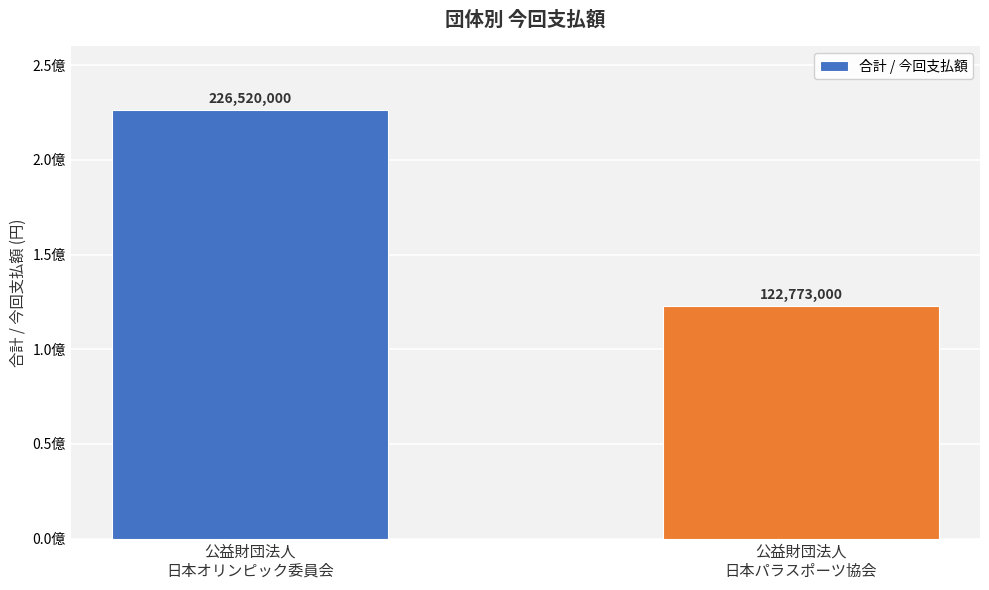

Count the values in the range 122773000 to 226520000.

2